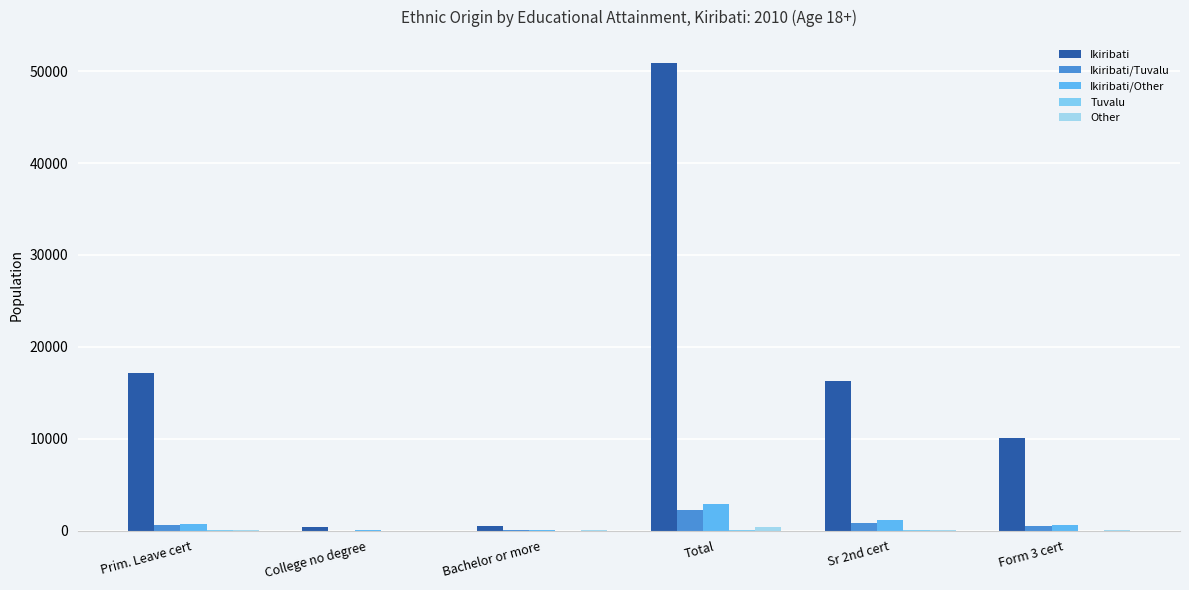

Count the number of data series in this chart.

5